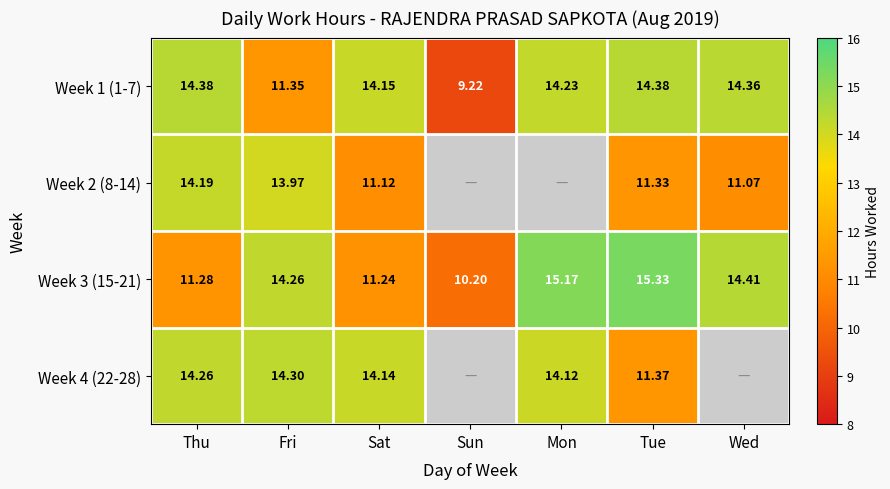

Which category has the lowest value in the Week 3 (15-21) series?

Sun